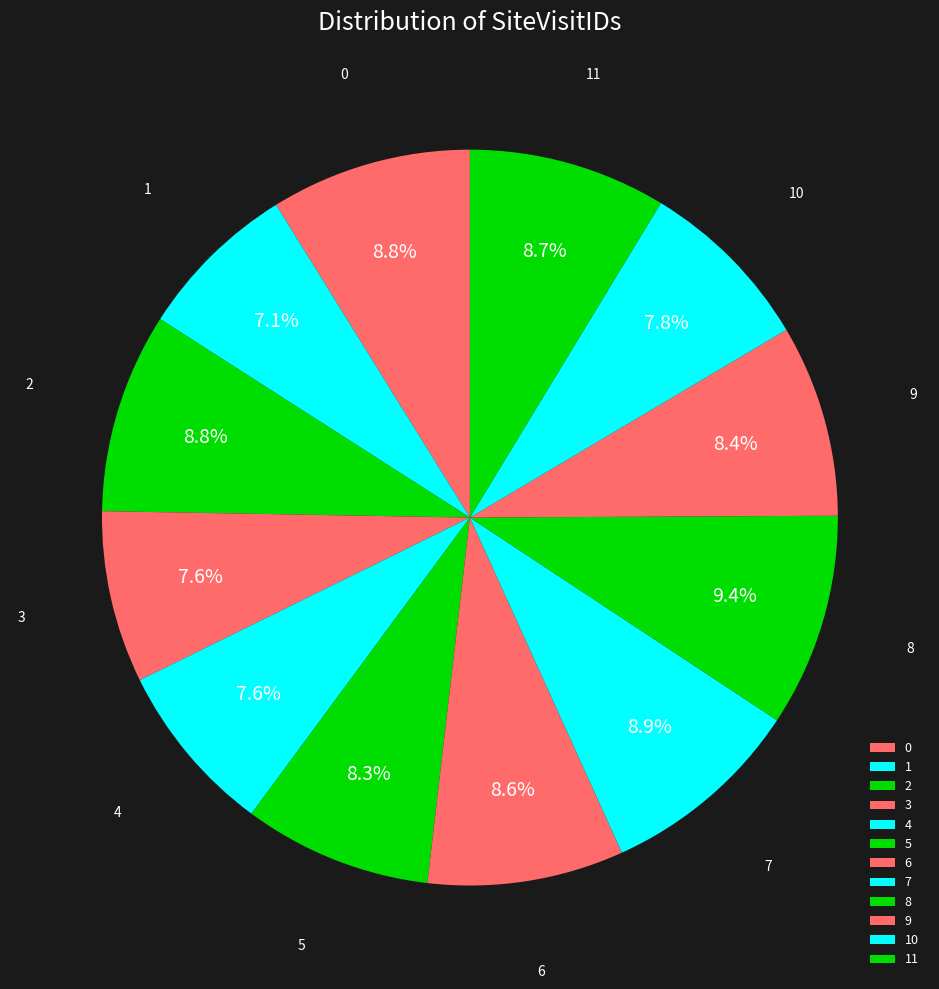

To the nearest percent, what is the difference between the largest and smallest slice percentages?

2%